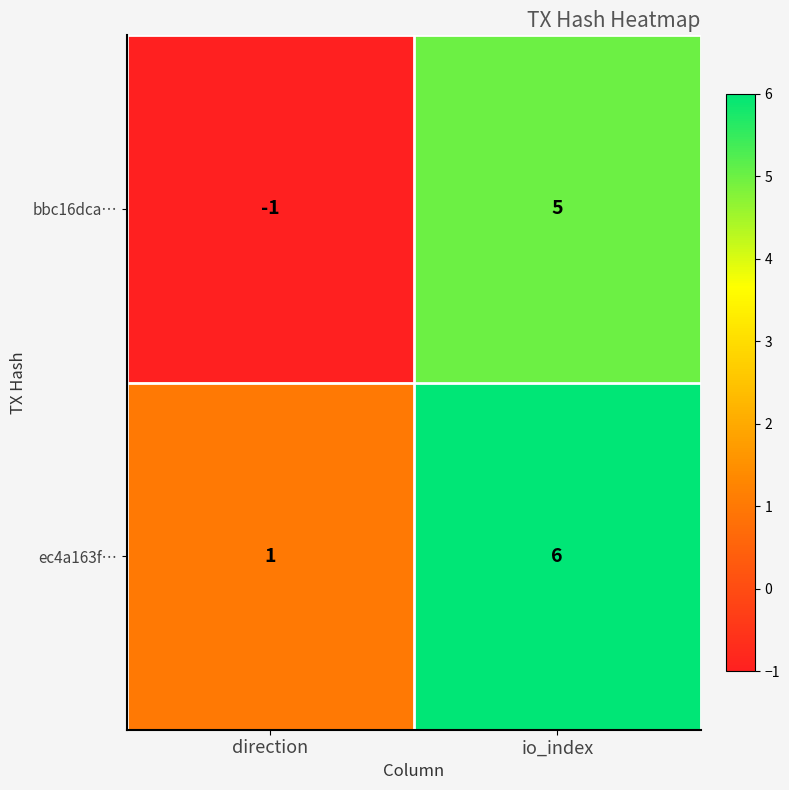

Reading right to left, extract all data points from this chart.

bbc16dca…: 5	-1
ec4a163f…: 6	1